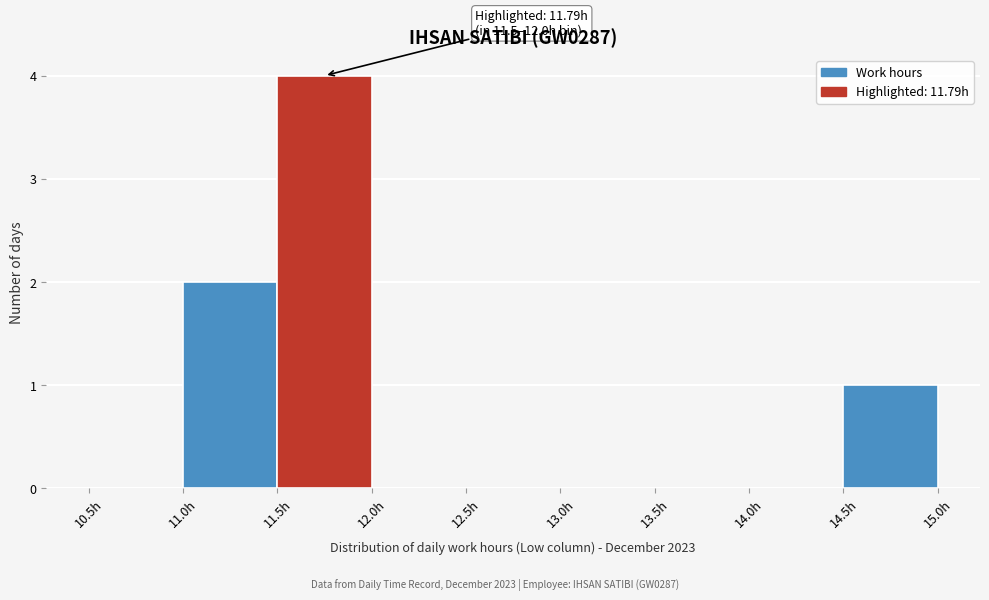

Which range on the x-axis has the tallest bar?

11.5 to 12.0